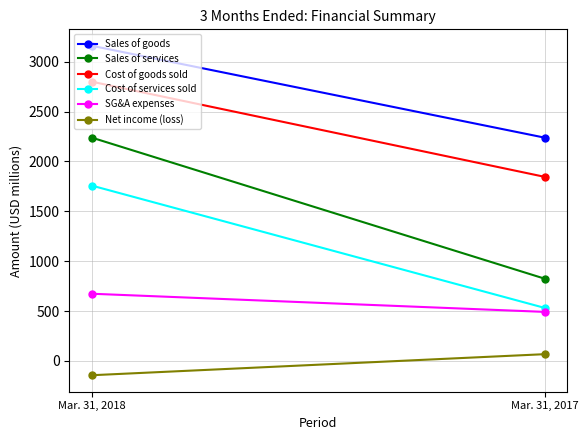

Which series has the largest total across all categories?

Sales of goods